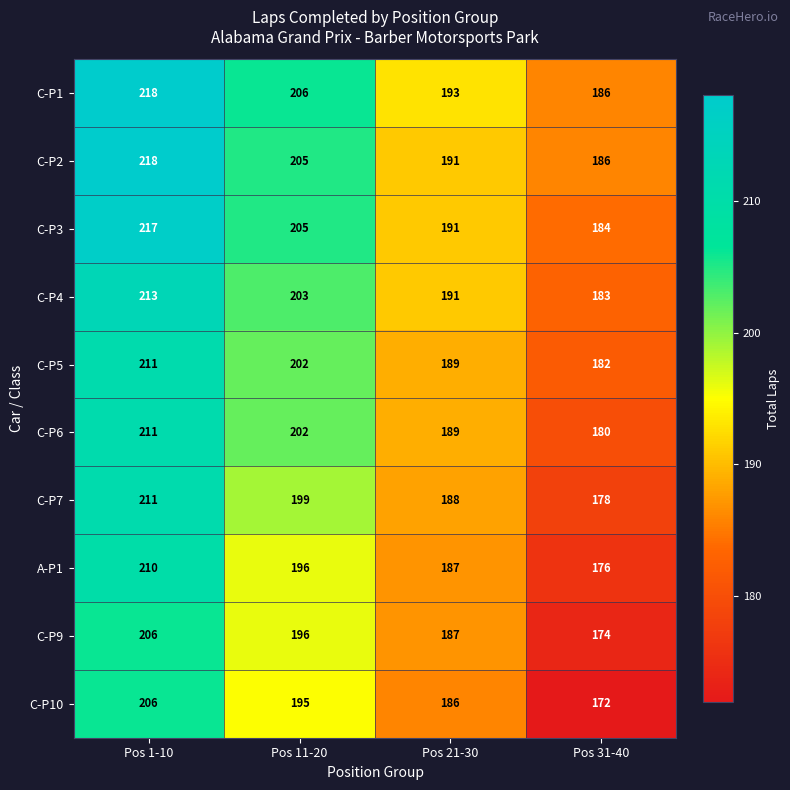

At which category does the chart reach its peak across all series?

Pos 1-10